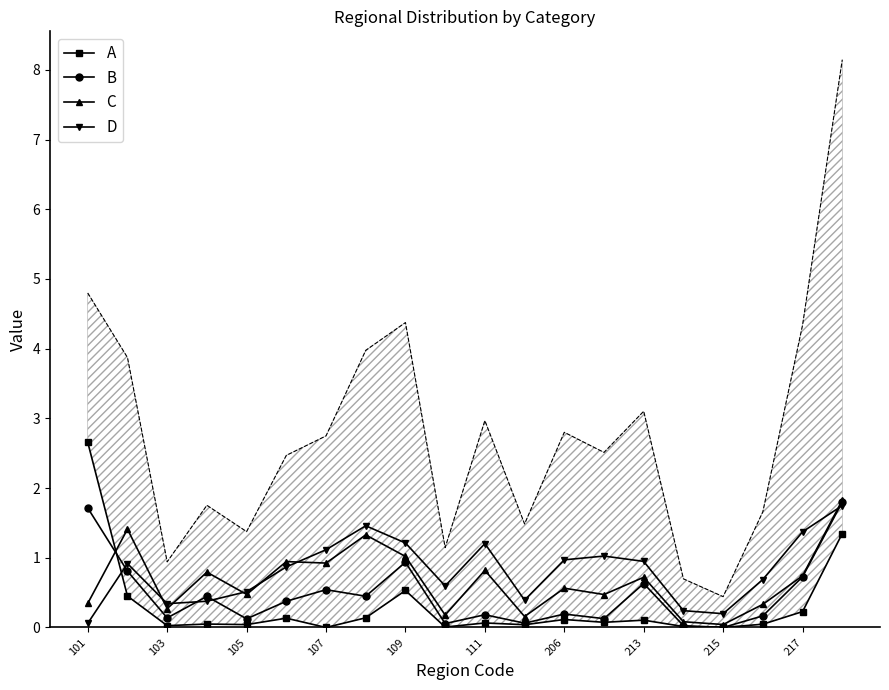

At which category is the sum across all series the highest?

19